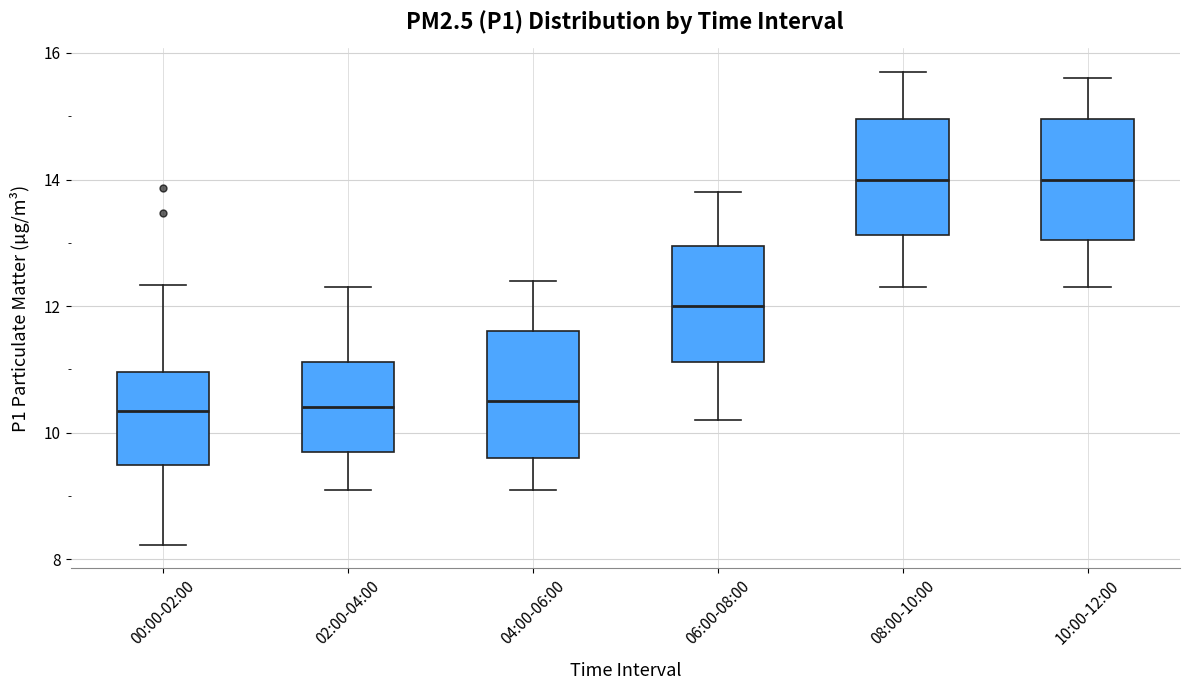

Reading left to right, read every box against the y-axis: the position of its median line, the range the box covers, and the ends of its whiskers. The values are not printed on the chart, so give them approximately, as read against the axis.

00:00-02:00: median 10.4, box 9.4 to 11.0, whiskers 8.2 to 12.4
02:00-04:00: median 10.4, box 9.8 to 11.2, whiskers 9.2 to 12.4
04:00-06:00: median 10.6, box 9.6 to 11.6, whiskers 9.2 to 12.4
06:00-08:00: median 12.0, box 11.2 to 13.0, whiskers 10.2 to 13.8
08:00-10:00: median 14.0, box 13.2 to 15.0, whiskers 12.4 to 15.8
10:00-12:00: median 14.0, box 13.0 to 15.0, whiskers 12.4 to 15.6